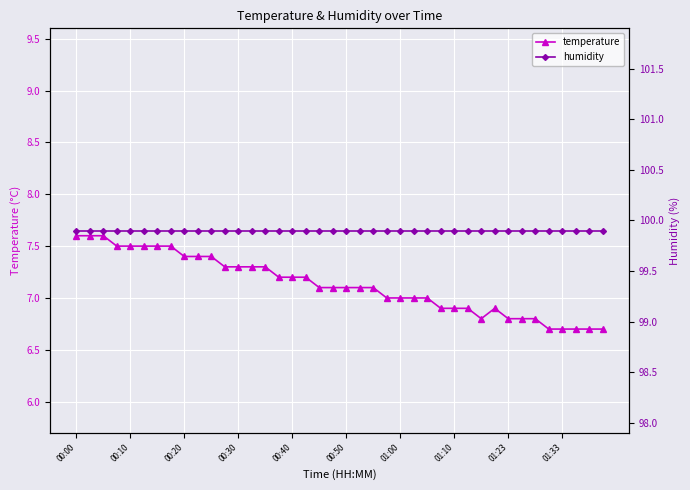

The value of humidity at 01:33 is 99.9. True or false?

True